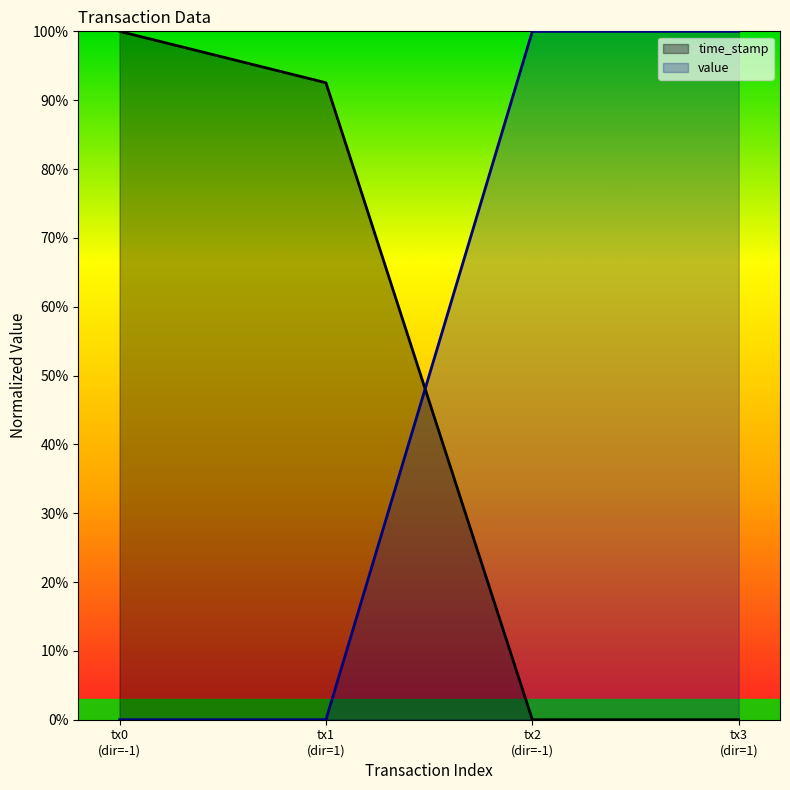

What is the average value of the time_stamp series?

0.5